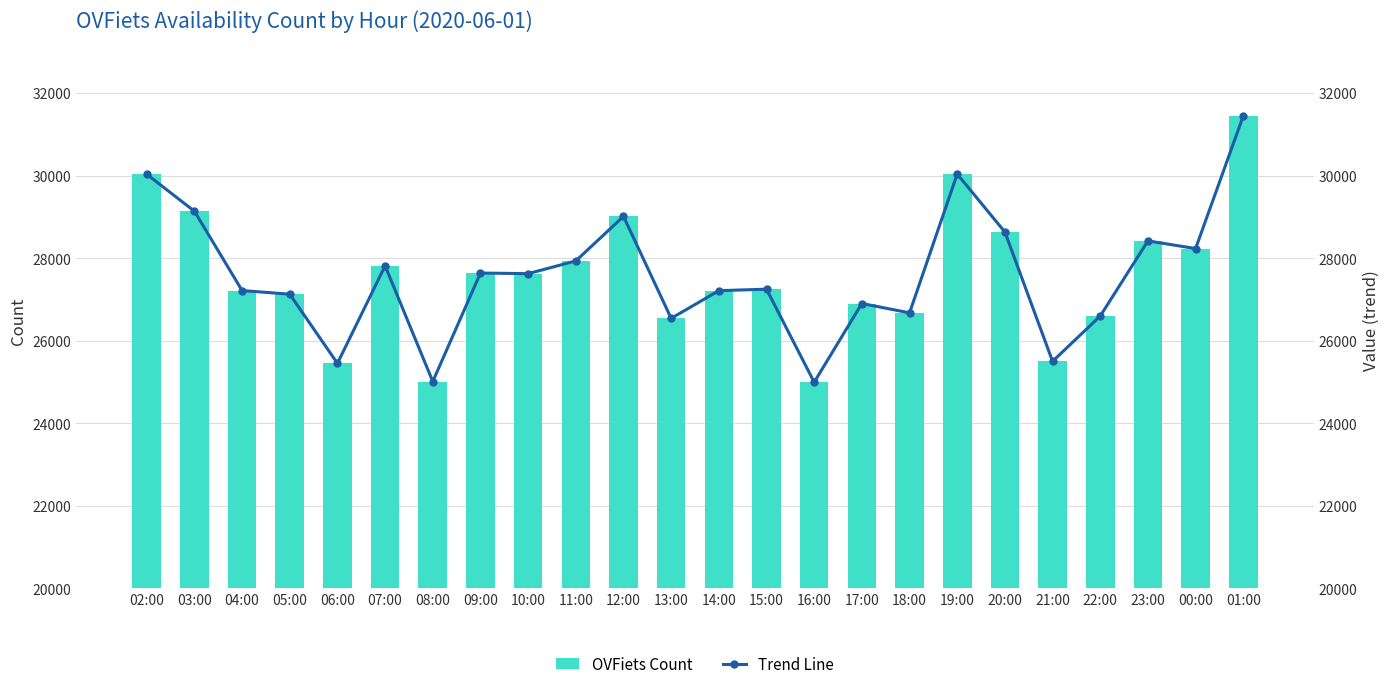

At which category does the chart reach its minimum across all series?

16:00